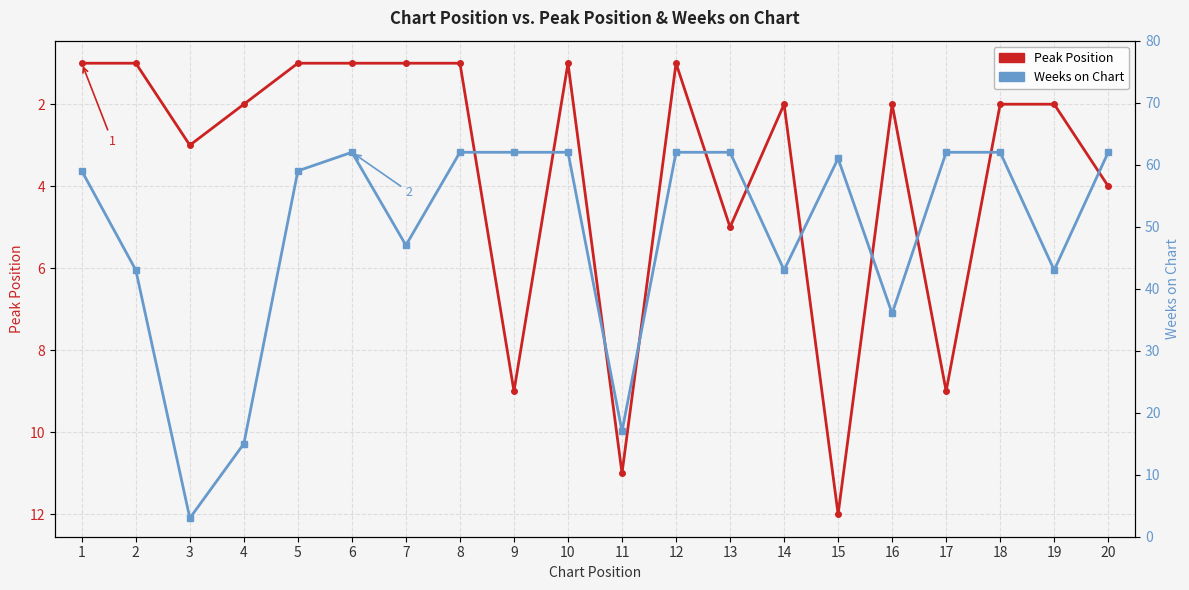

True or false: Weeks on Chart and Peak Position intersect in this chart.

False